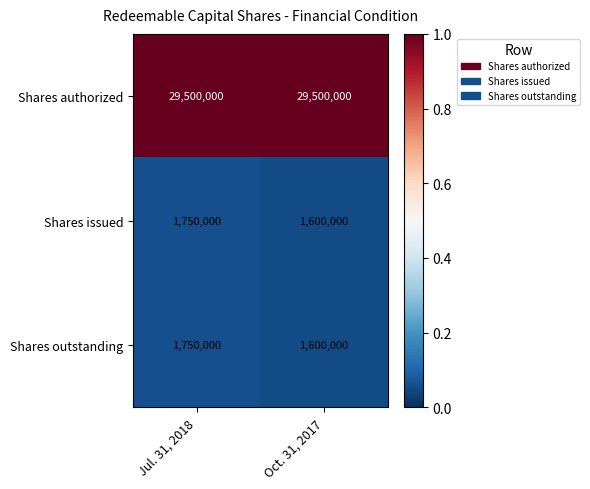

Rank the categories by Shares issued value from highest to lowest.

Jul. 31, 2018, Oct. 31, 2017